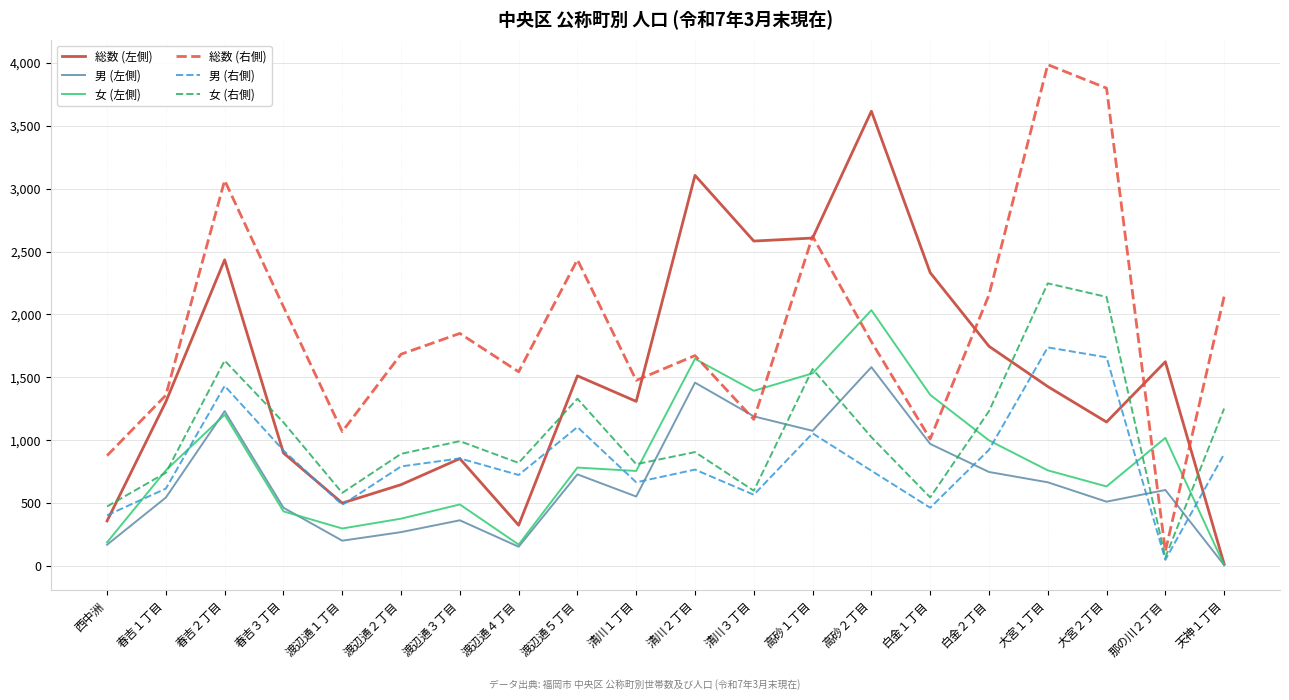

List the series in order of their peak value, lowest first.

男 (左側), 男 (右側), 女 (左側), 女 (右側), 総数 (左側), 総数 (右側)